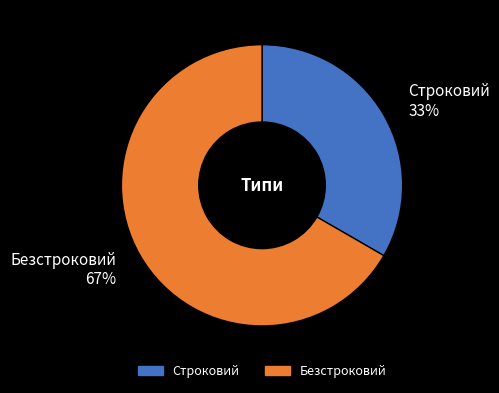

Combined, do Строковий 33% and Безстроковий 67% account for over 50%?

Yes